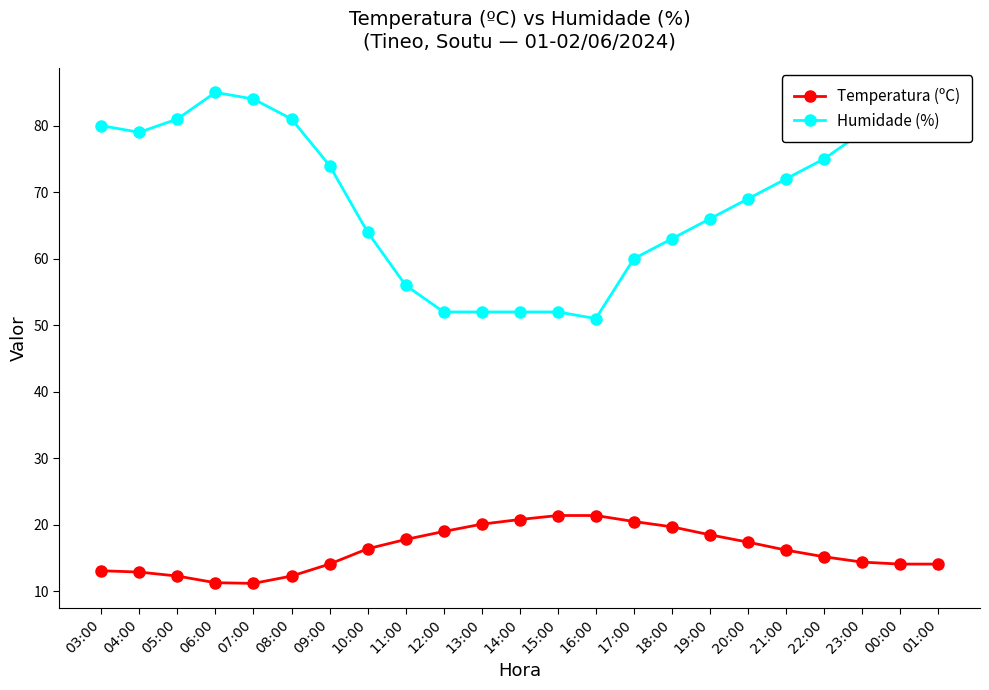

Where does the Humidade (%) series first go above 72?

03:00